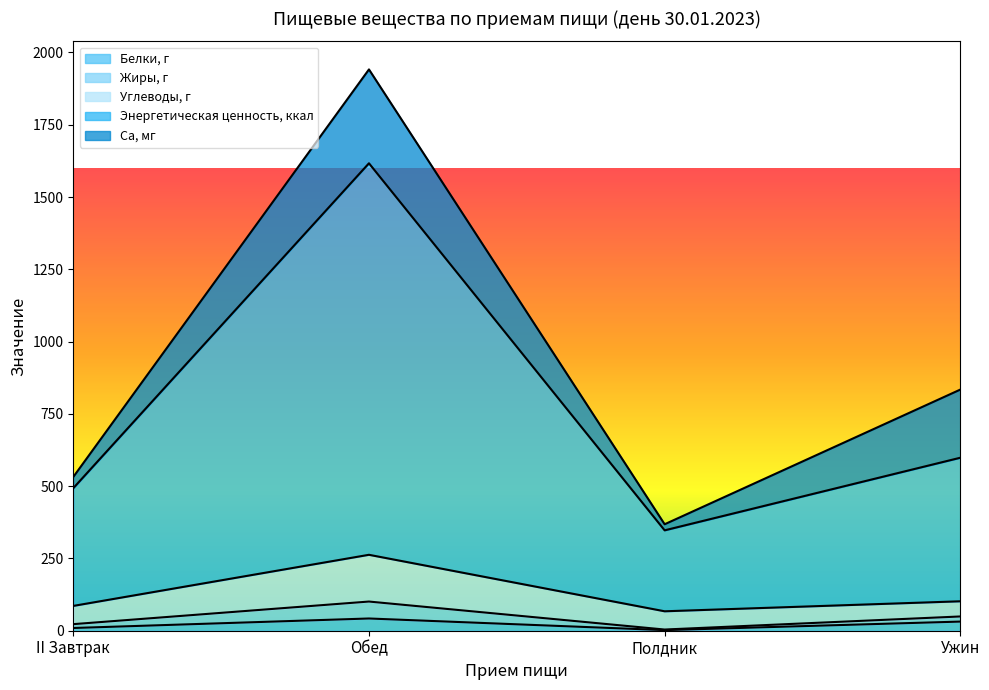

List the labels in order of Жиры, г value, smallest first.

Полдник, II Завтрак, Ужин, Обед